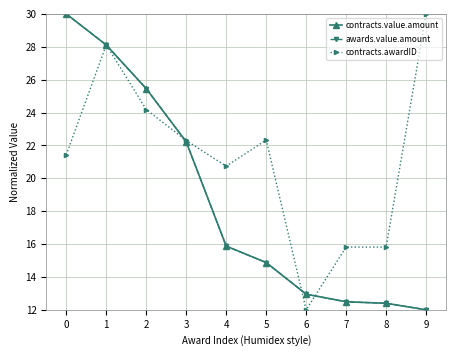

What is the difference between the maximum and minimum values in the contracts.value.amount series?

18.0